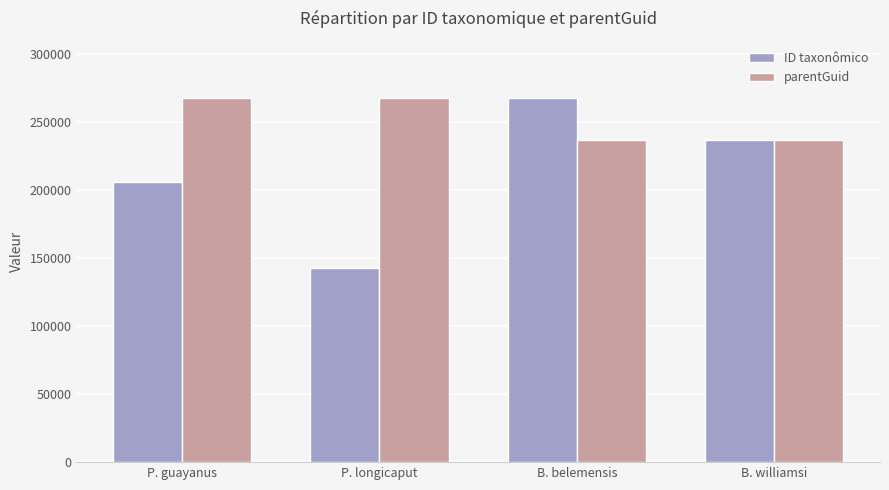

Count the number of data series in this chart.

2